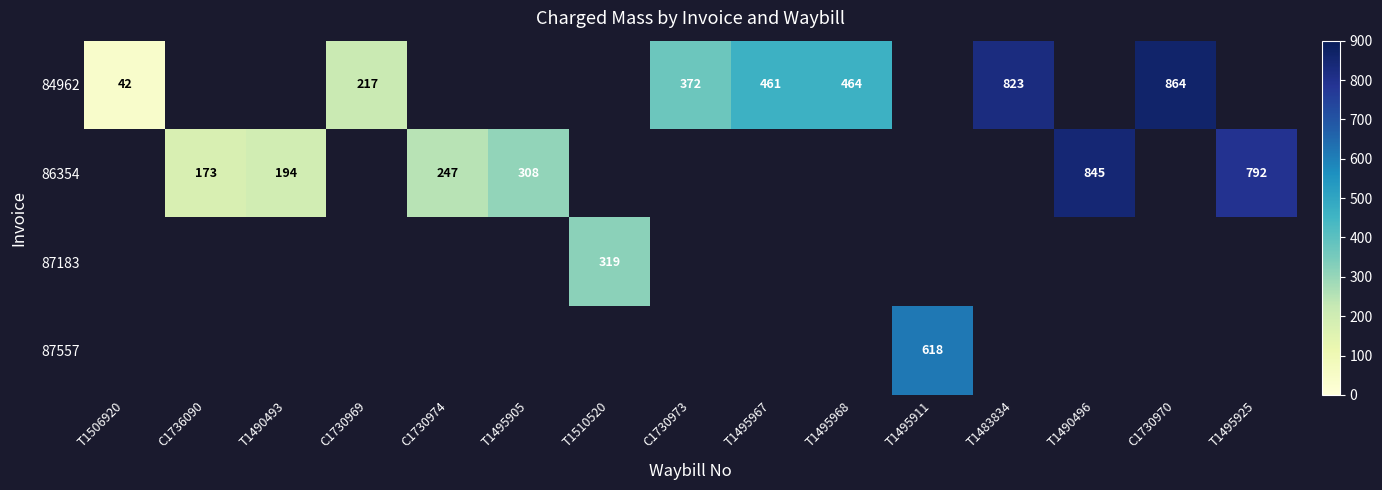

The value of 84962 at C1730973 is 372. True or false?

True